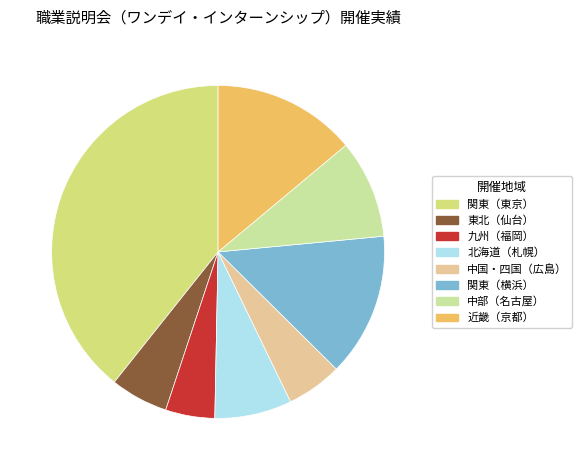

Approximately how many times larger is the value at 中部（名古屋） compared to 九州（福岡）?

2.0